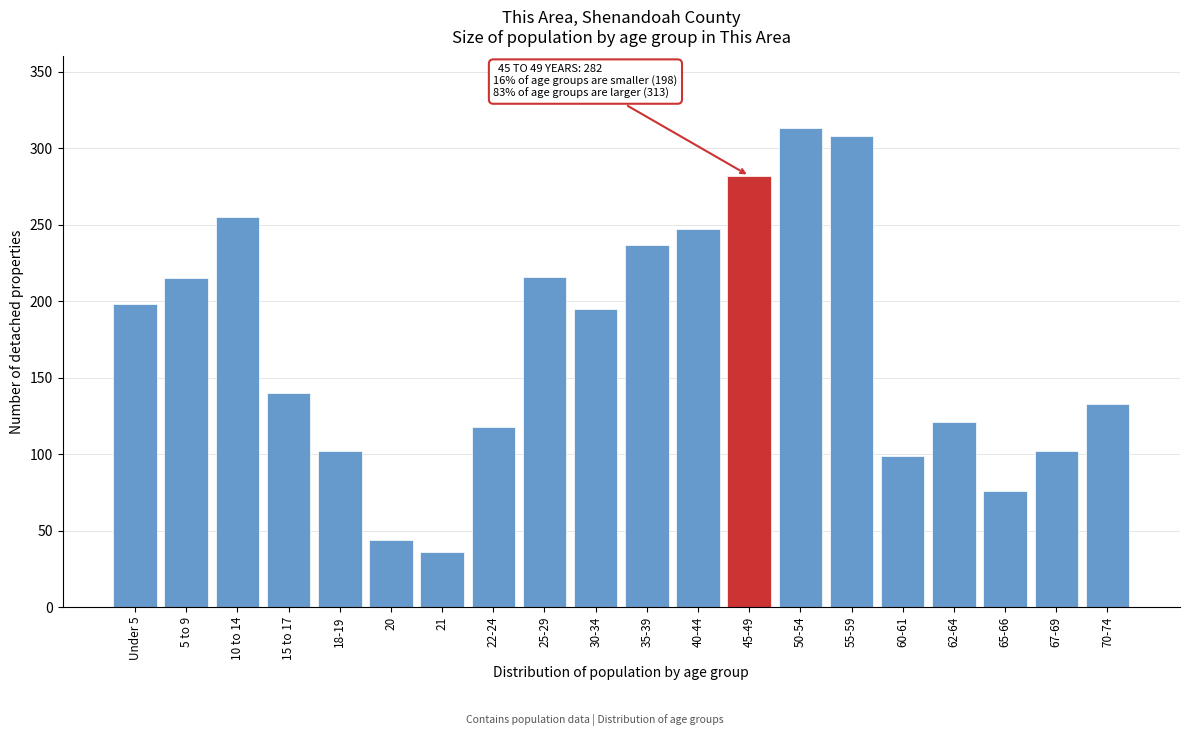

The value at 55-59 is 308. True or false?

True